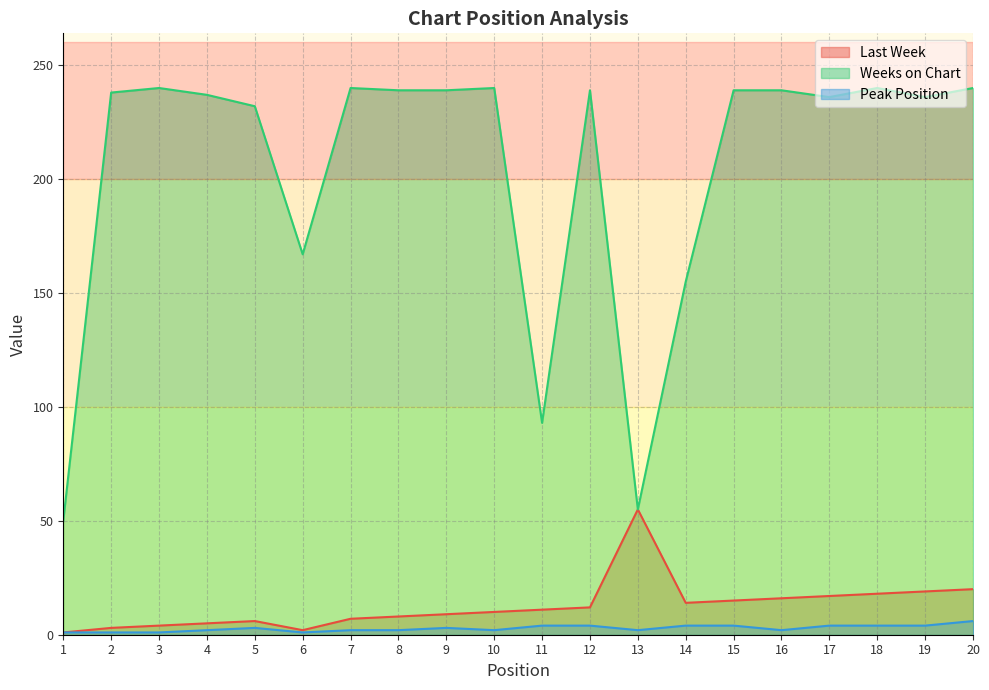

Which series has the largest total across all categories?

Weeks on Chart